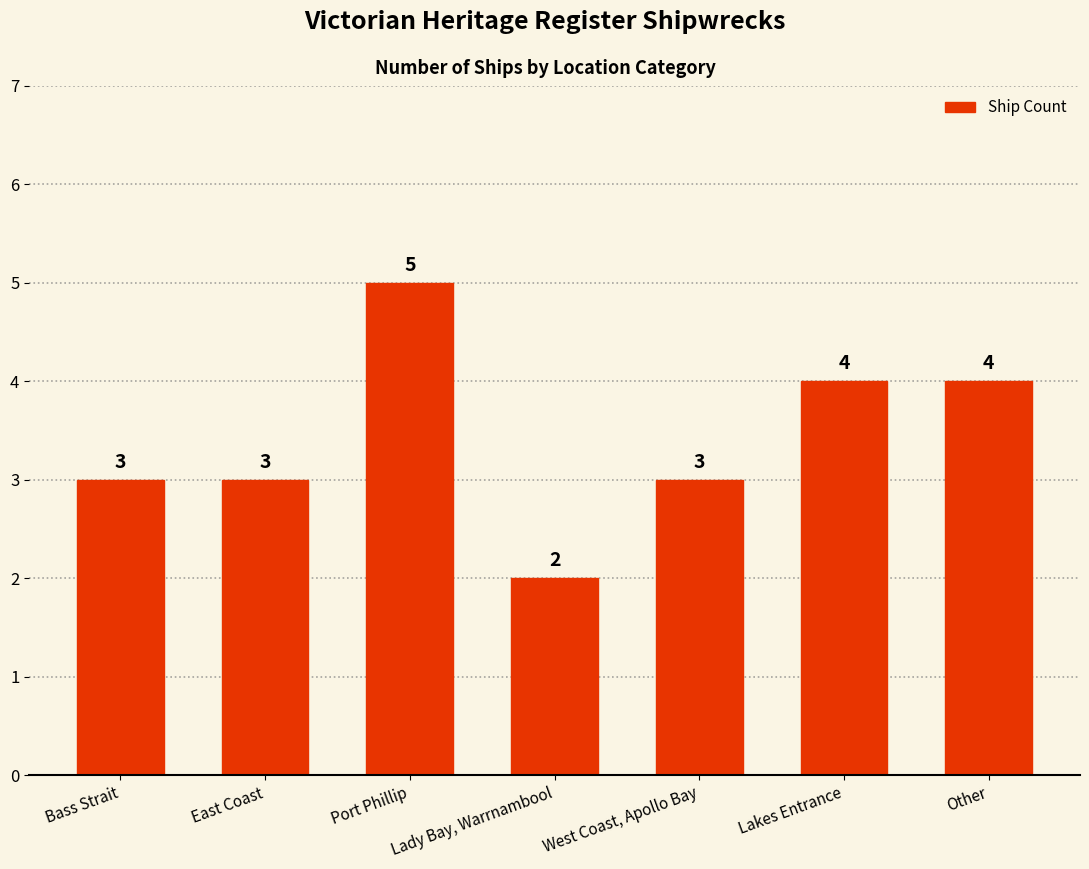

Is it true that the value at Lakes Entrance is 4?

True